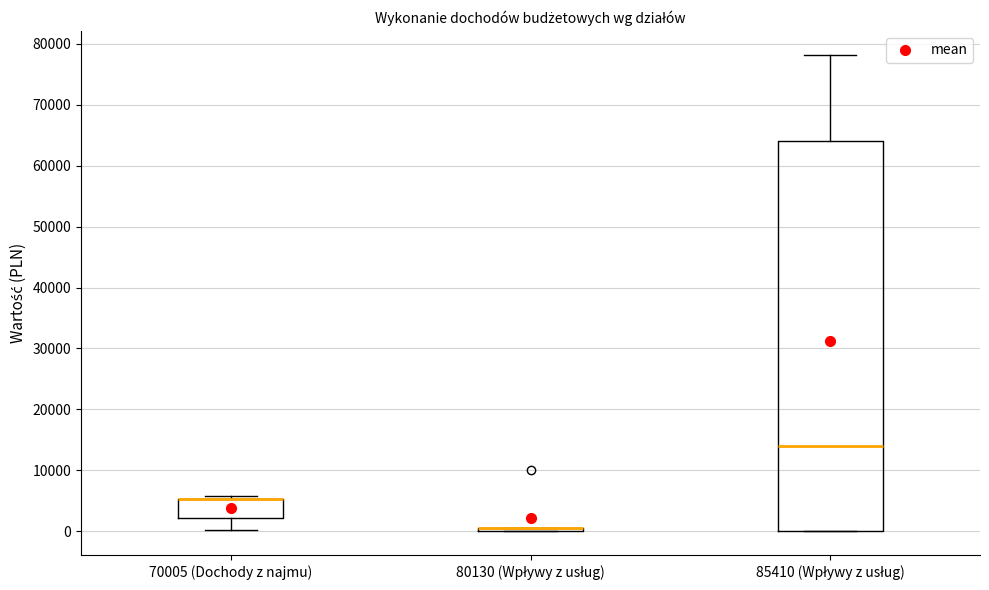

Reading left to right, transcribe this box plot: for each box, give where its median line is, the range the box spans, and where its two whiskers end, as read against the y-axis. The values are not printed on the chart, so give them approximately, as read against the axis.

70005 (Dochody z najmu): median 5000 (drawn on the box's upper edge), box 2000 to 5000, whiskers 0 to 6000
80130 (Wpływy z usług): box collapsed to a line at 1000, whiskers 0 to 1000
85410 (Wpływy z usług): median 14000, box 0 to 64000, whiskers 0 to 78000